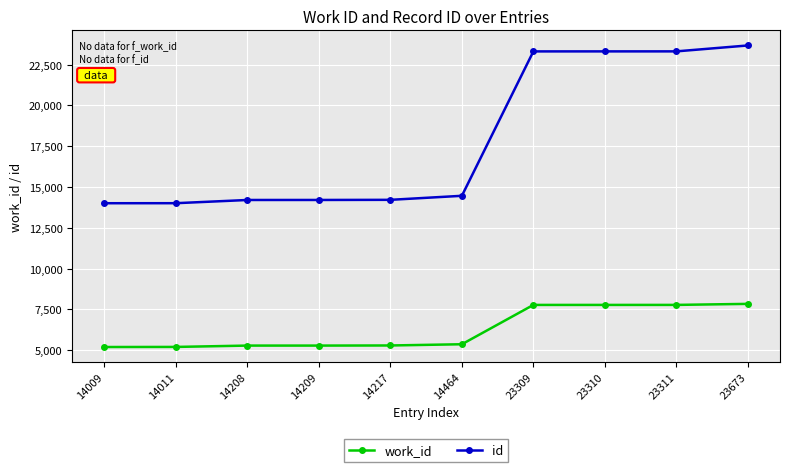

The value of id at 14464 is 5199. True or false?

False